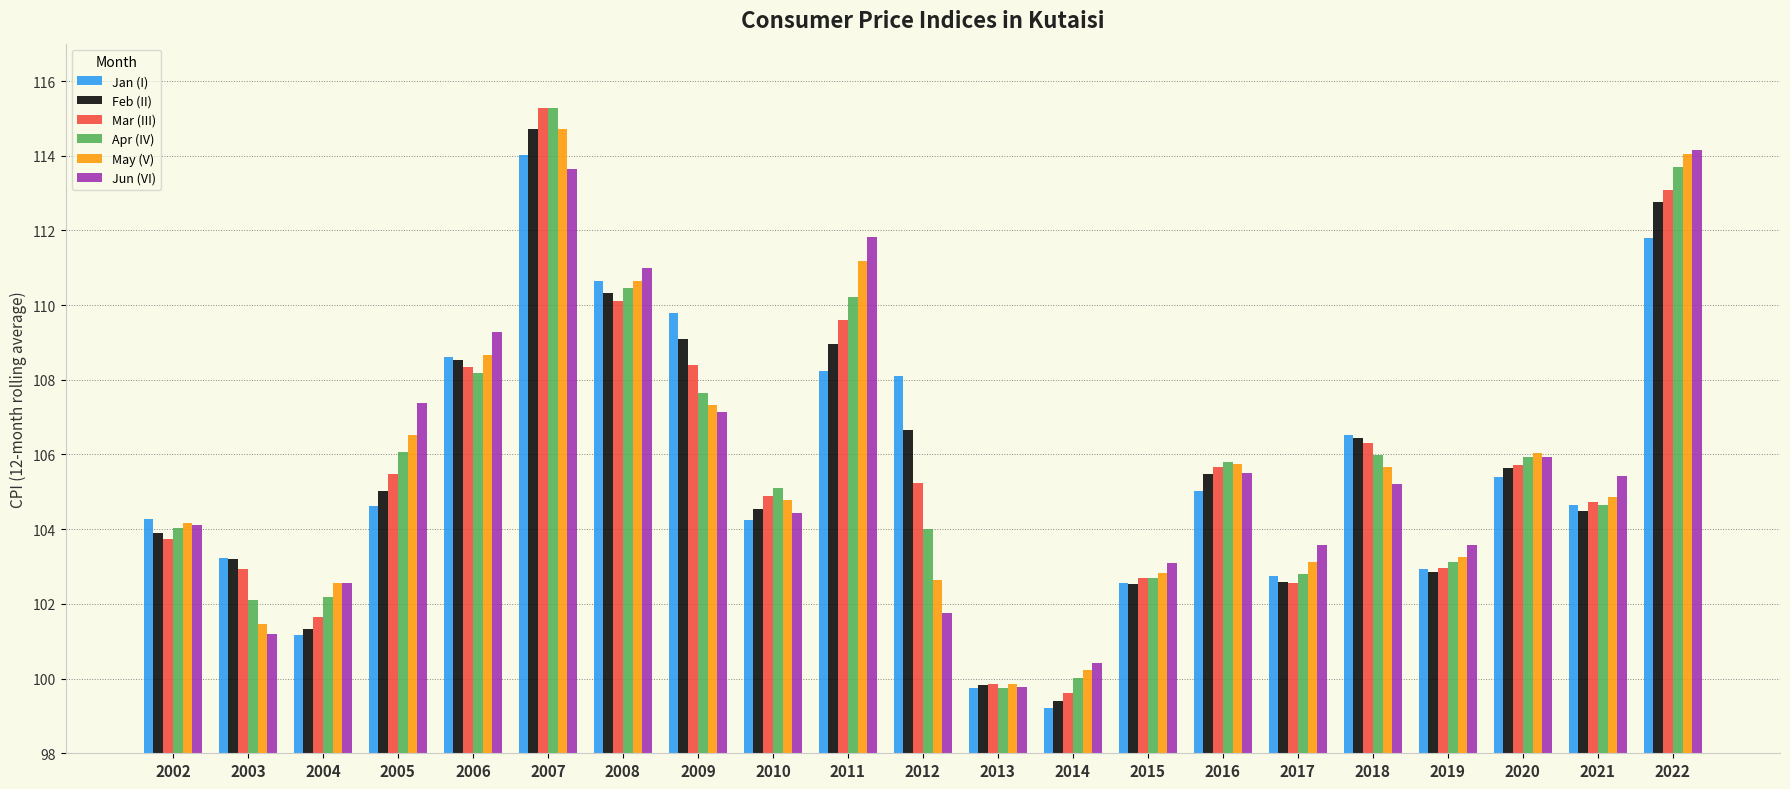

What is the value of the Jan (I) bar at the 21st from the left?

111.8